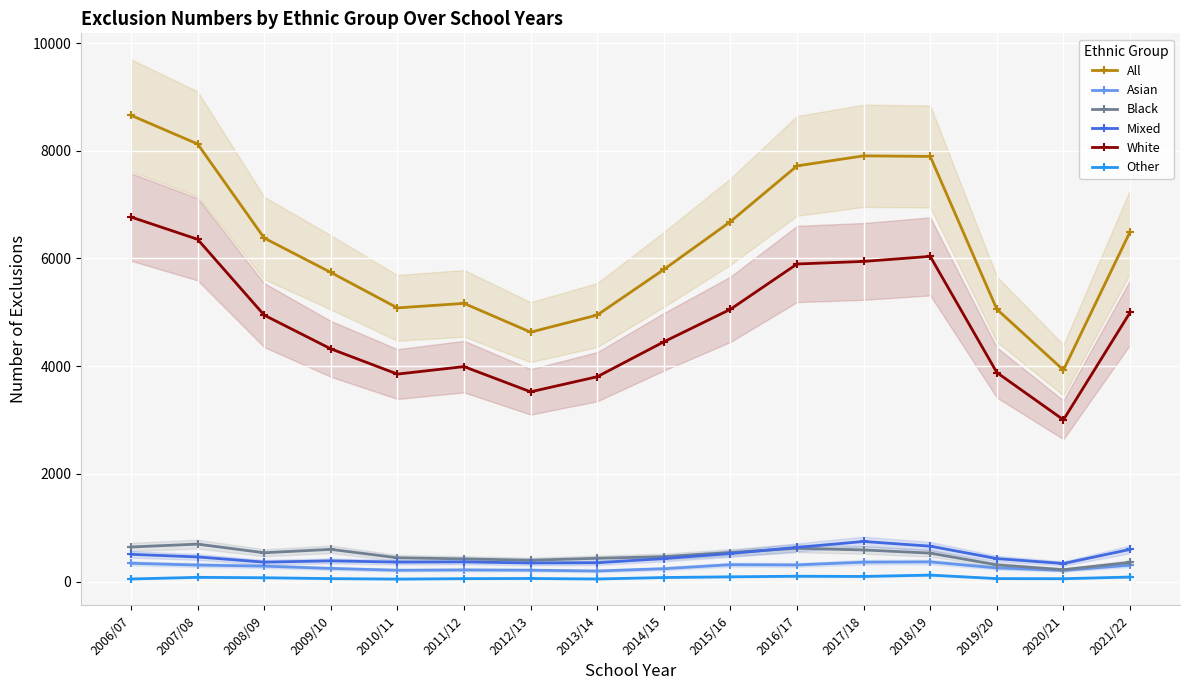

What is the difference between the maximum and minimum values in the Mixed series?

409.0